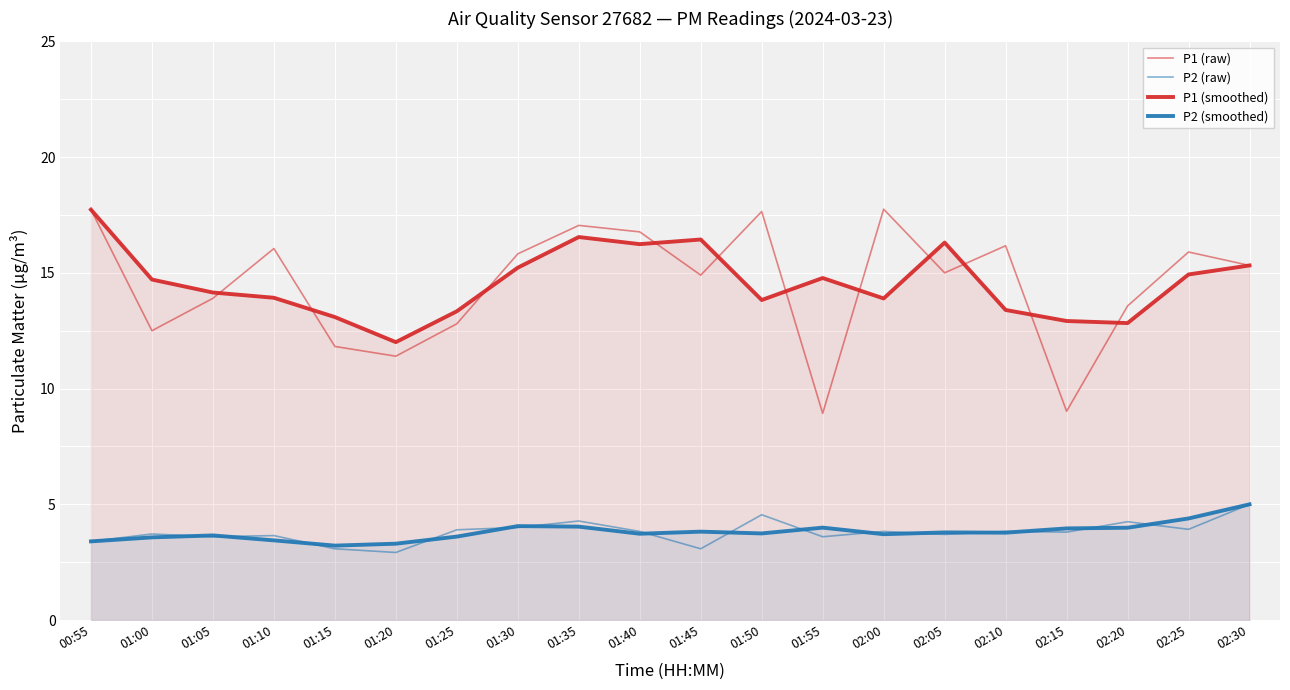

How many intersections are there between P2 (smoothed) and P2 (raw)?

15